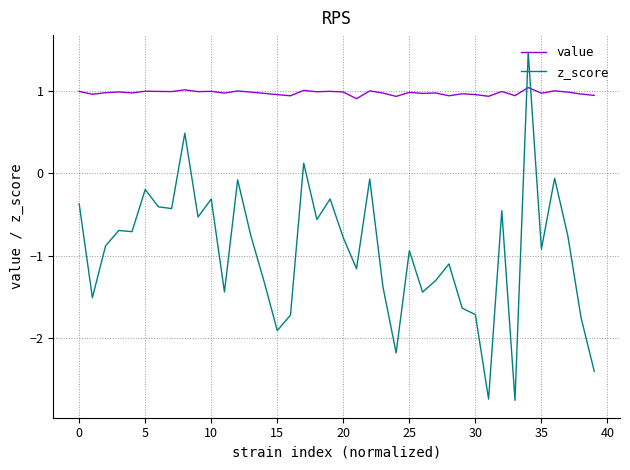

Which series has the widest spread of values?

z_score